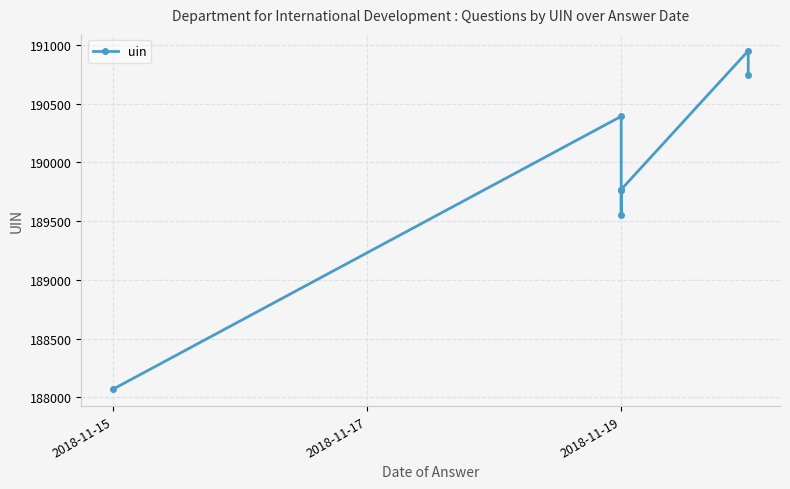

Reading right to left, transcribe all the data shown in this chart.

190747	190950	189769	189768	189767	189555	190392	188069